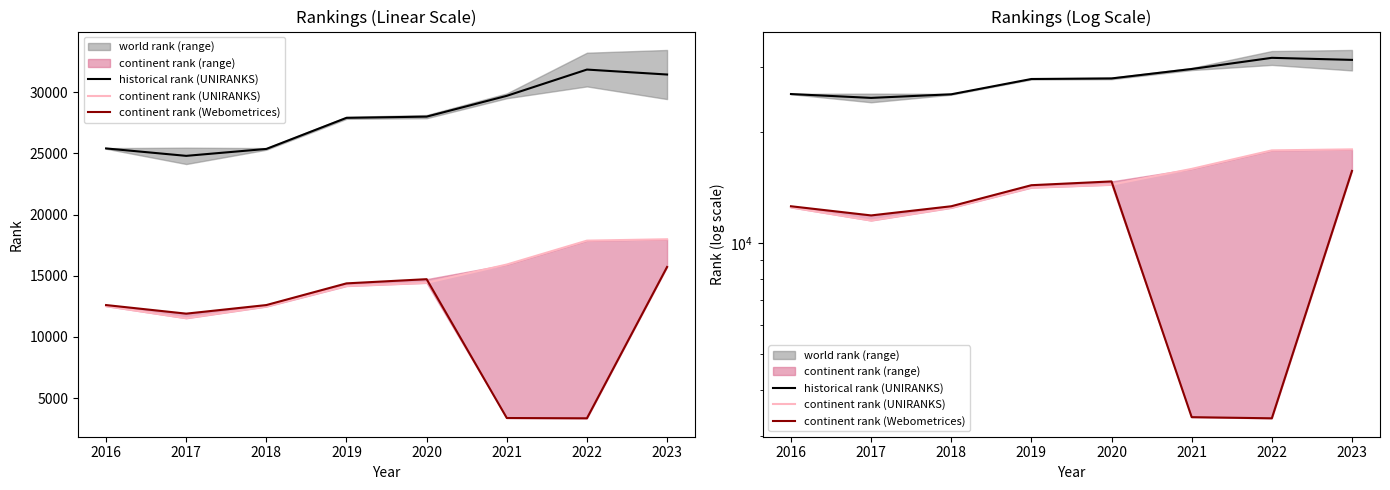

Which series changed the most between 2020 and 2022?

continent rank (Webometrices)